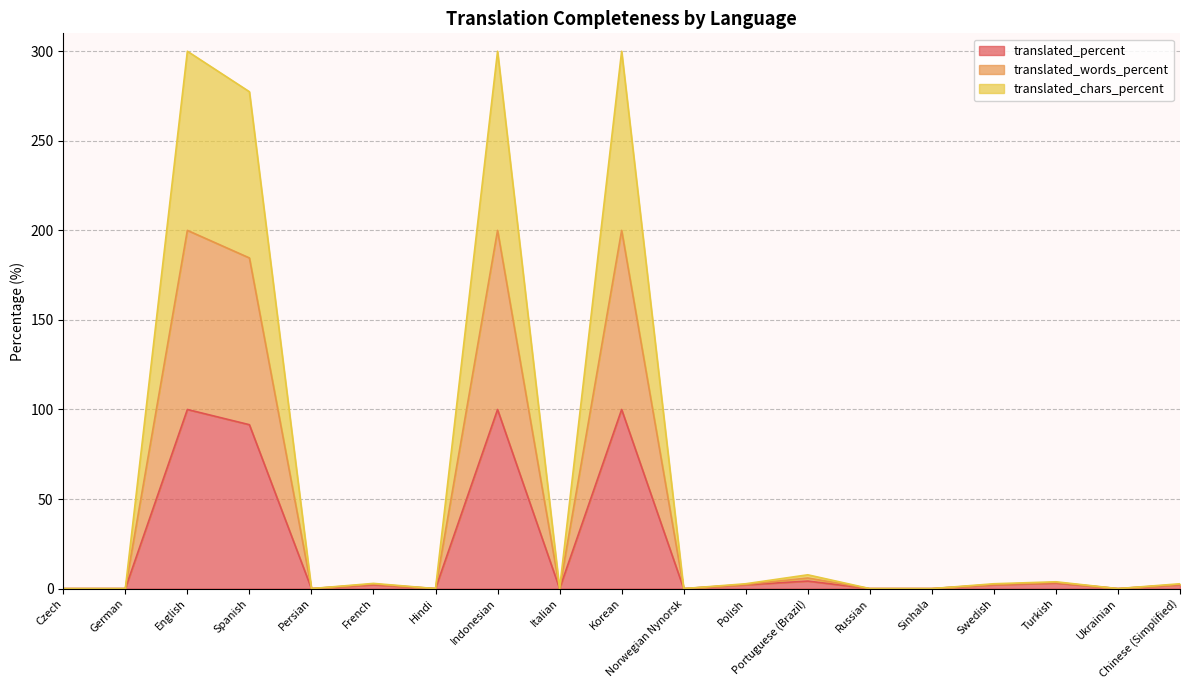

Where is the first local minimum for translated_words_percent?

Persian